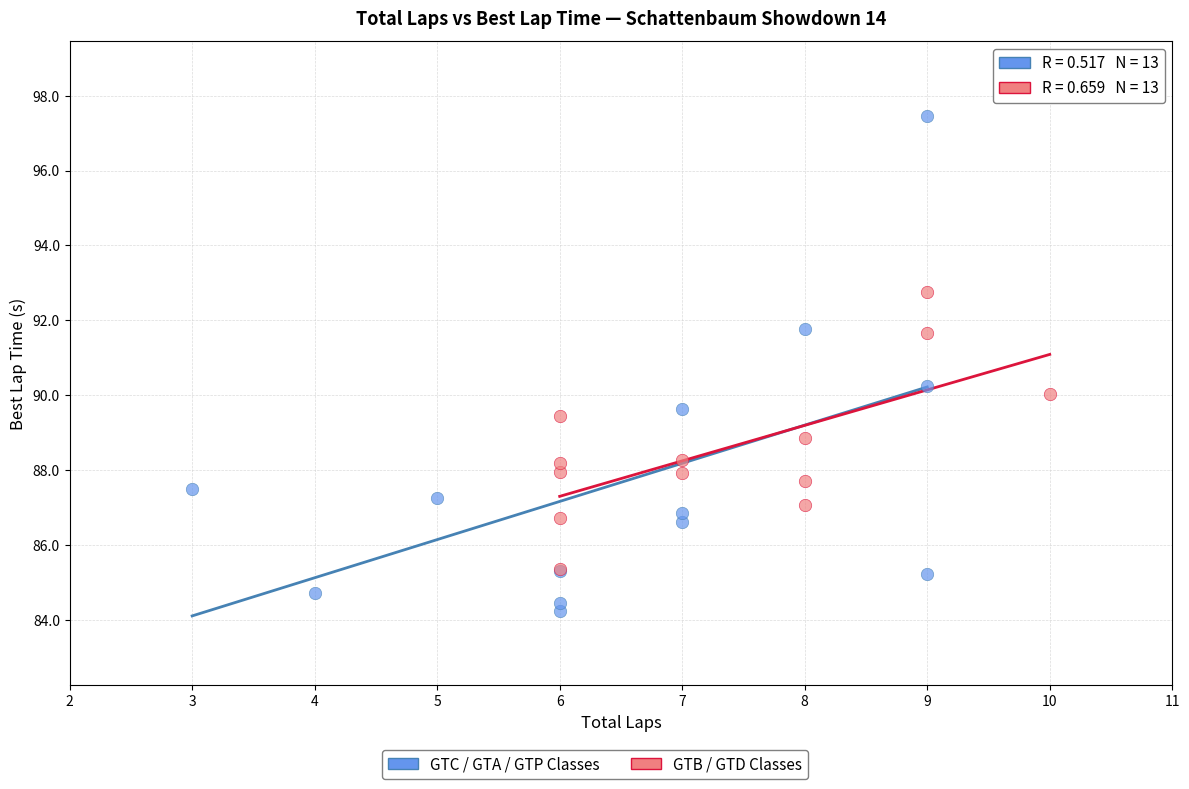

Which series has the largest Y range (max minus min)?

GTC / GTA / GTP Classes